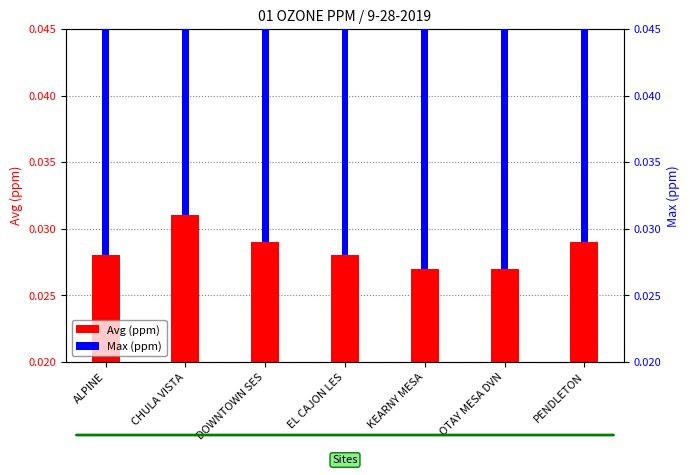

What is the label of the 5th bar from the right?

DOWNTOWN SES